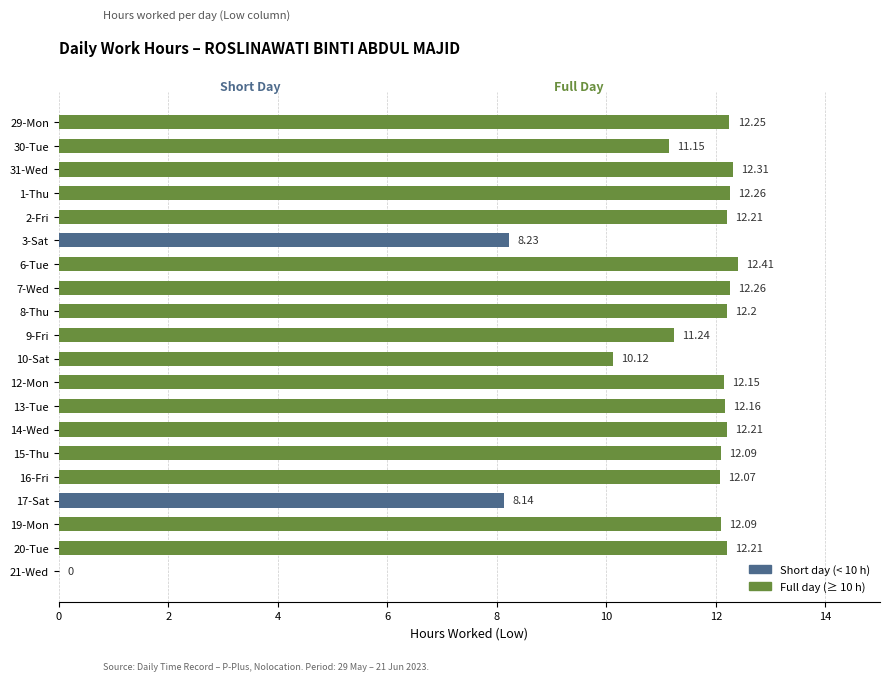

Which has a higher value, 9-Fri or 12-Mon?

12-Mon